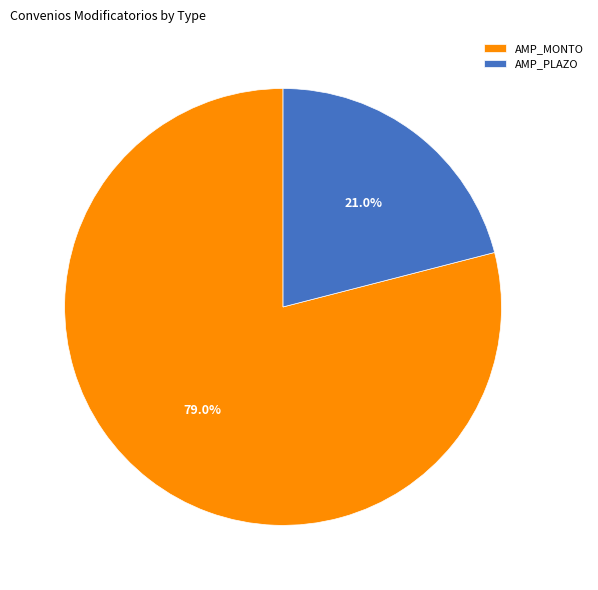

What is the smallest slice in the pie chart?

AMP_PLAZO